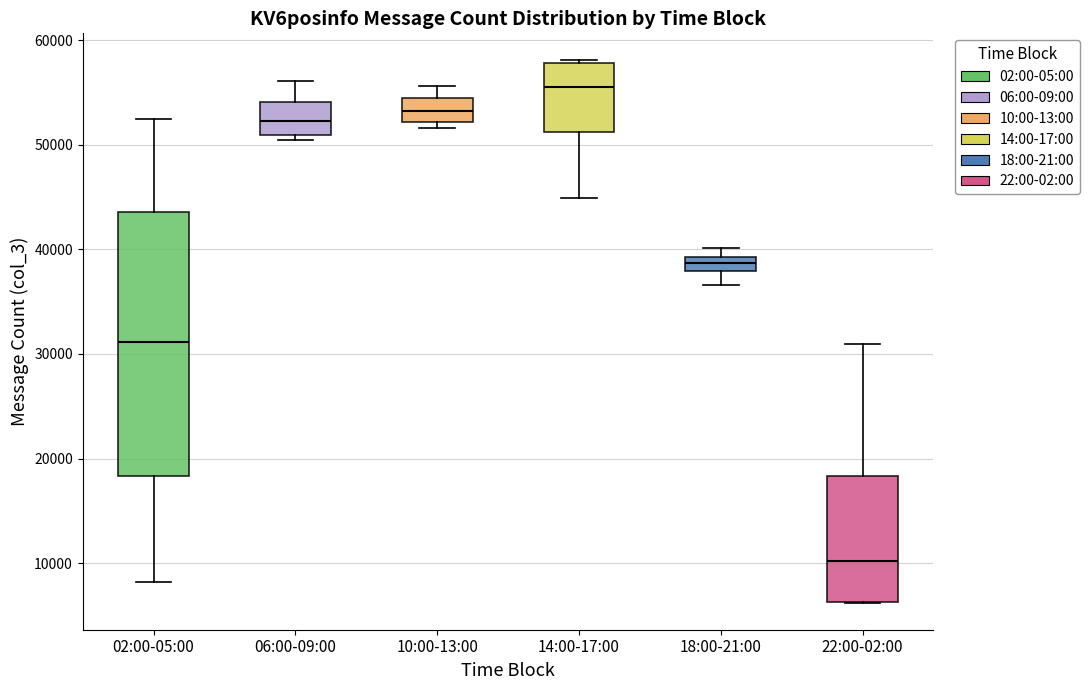

Where is the upper edge of the box for 02:00-05:00 on the y-axis? The values are not printed on the chart, so give them approximately, as read against the axis.

44000